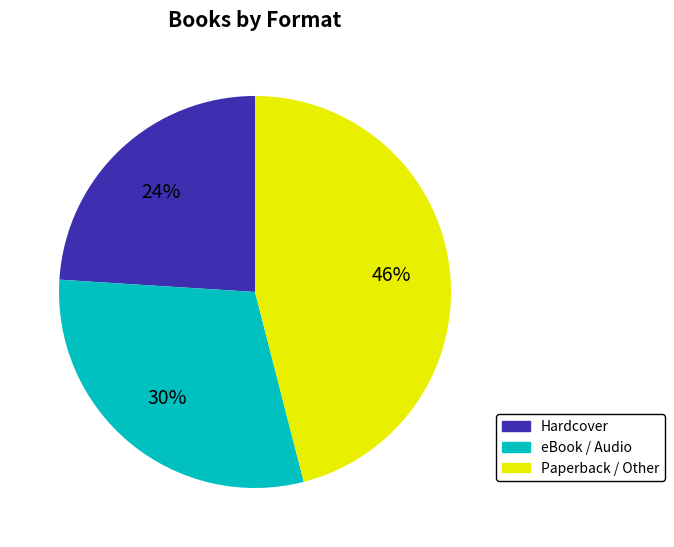

To the nearest percent, what is the average slice percentage?

33%